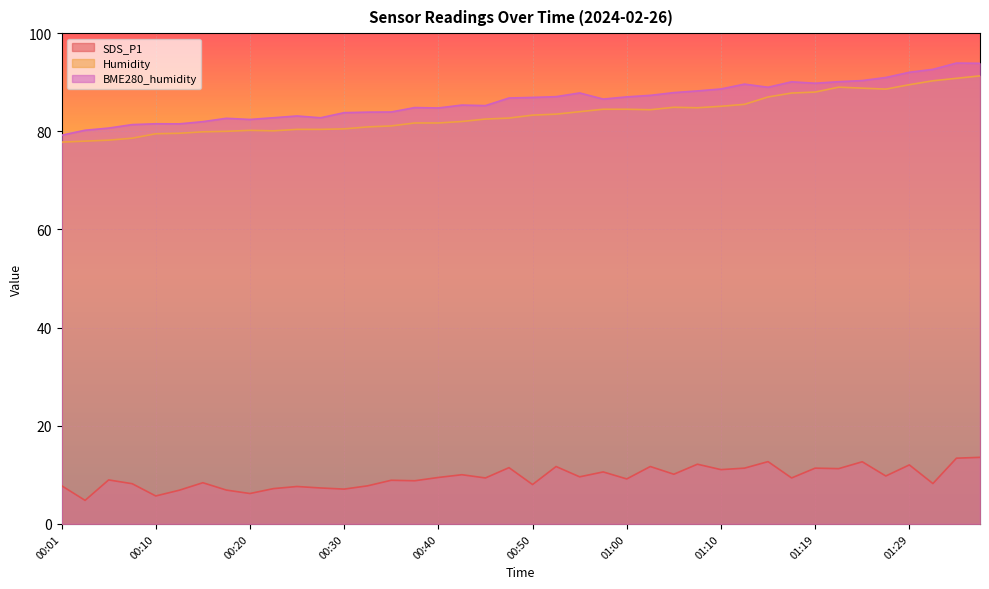

Reading left to right, transcribe all the data shown in this chart.

SDS_P1: 7.8	4.8	9.0	8.2	5.7	6.9	8.4	6.9	6.2	7.2	7.6	7.3	7.1	7.8	8.9	8.8	9.5	10.0	9.4	11.5	8.0	11.7	9.6	10.6	9.2	11.7	10.1	12.2	11.1	11.4	12.7	9.4	11.4	11.3	12.7	9.8	12.0	8.2	13.4	13.6
Humidity: 77.8	78.0	78.2	78.6	79.5	79.6	79.9	80.0	80.2	80.1	80.4	80.4	80.5	80.9	81.1	81.7	81.7	82.0	82.5	82.7	83.3	83.5	84.0	84.5	84.5	84.4	84.9	84.8	85.1	85.5	87.0	87.8	88.0	89.0	88.8	88.6	89.5	90.3	90.8	91.3
BME280_humidity: 79.2	80.2	80.7	81.4	81.5	81.5	82.0	82.7	82.4	82.8	83.1	82.8	83.8	83.9	83.9	84.8	84.8	85.3	85.2	86.8	86.9	87.1	87.8	86.6	87.0	87.3	87.9	88.2	88.6	89.6	89.0	90.1	89.8	90.1	90.3	91.0	92.0	92.6	93.9	93.9